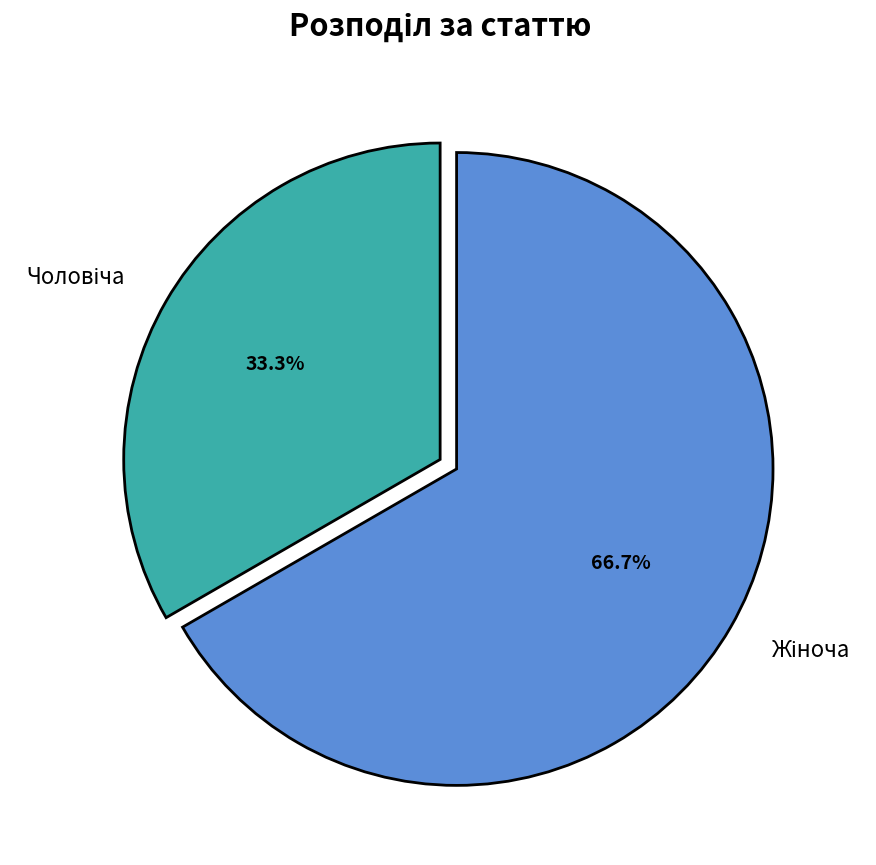

Is there a majority slice in this chart?

Yes